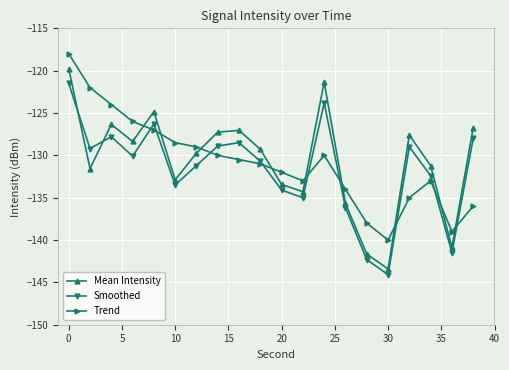

True or false: Mean Intensity and Smoothed cross at least once.

True